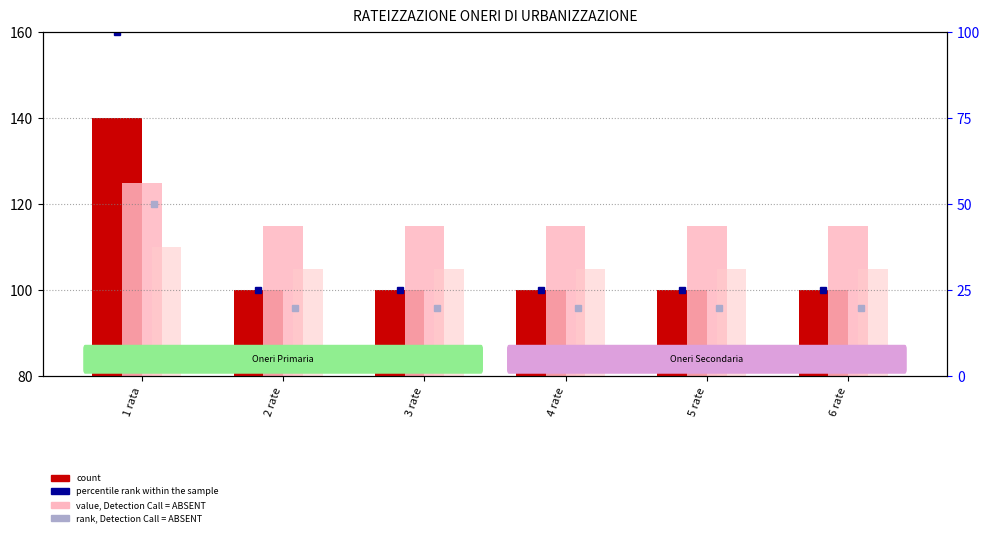

At which category is the sum across all series the highest?

1 rata